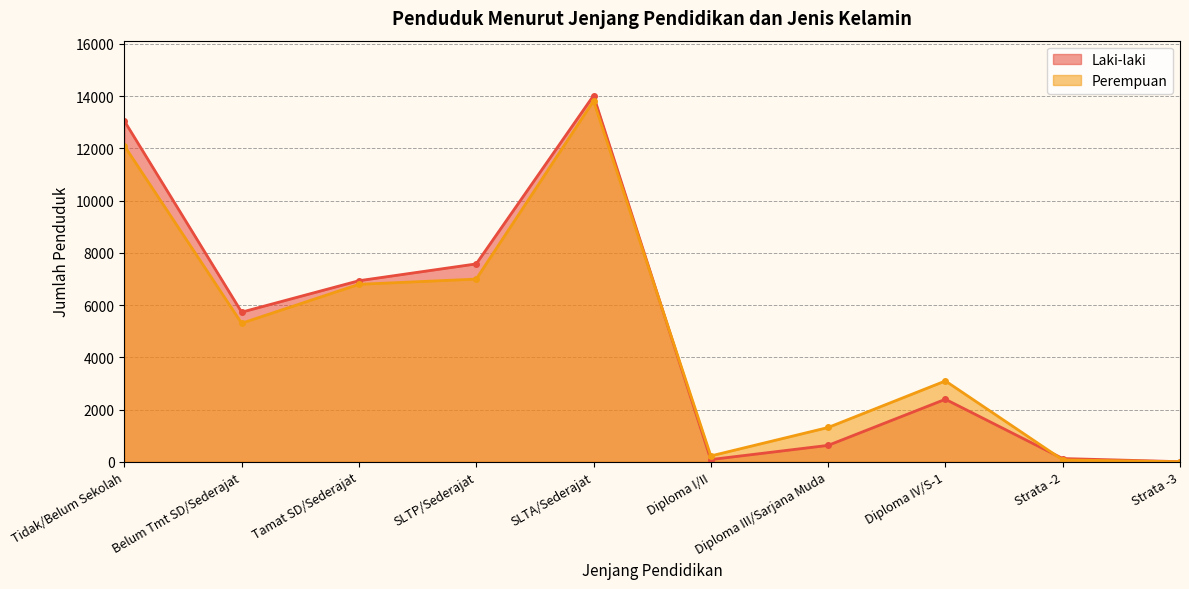

Where is the first local maximum for Laki-laki?

SLTA/Sederajat